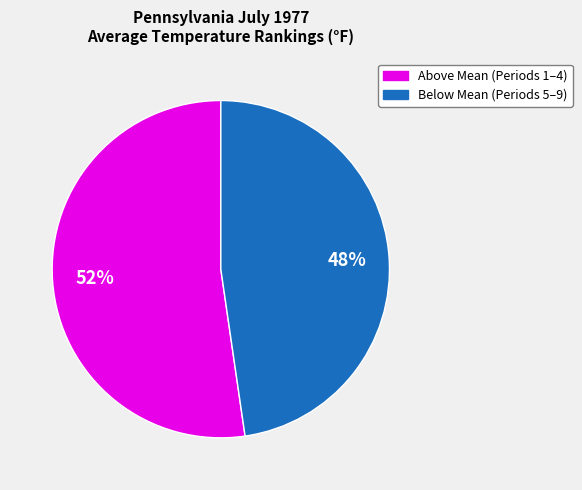

Is there any slice that represents more than half of the pie?

Yes